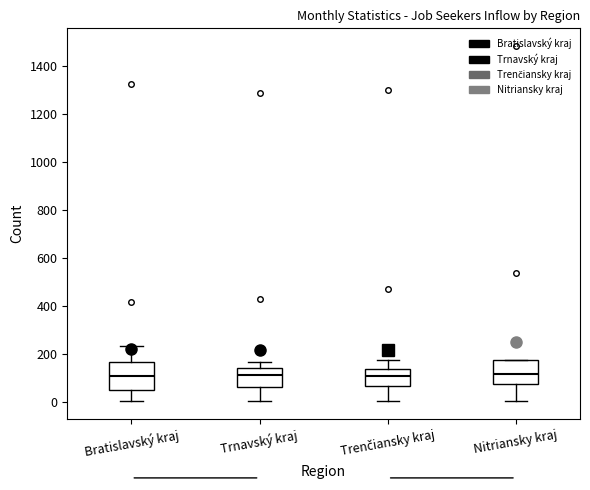

Where is the lower edge of the box for Trnavský kraj on the y-axis? The values are not printed on the chart, so give them approximately, as read against the axis.

60